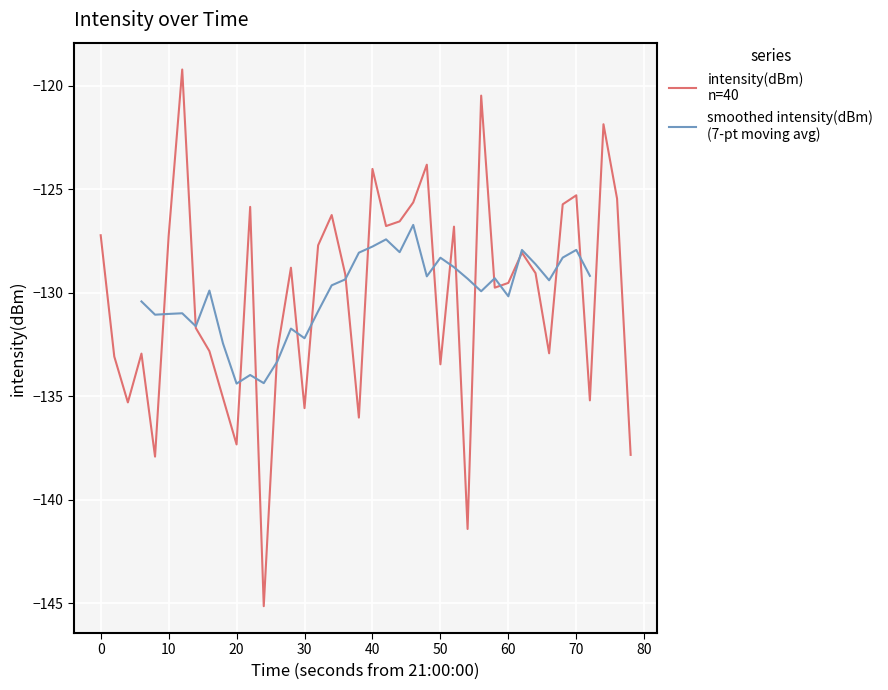

Reading left to right, list all the values displayed in this chart.

-127.2	-133.1	-135.3	-132.9	-137.9	-127.3	-119.2	-131.7	-132.8	-135.1	-137.3	-125.9	-145.2	-132.8	-128.8	-135.6	-127.7	-126.2	-129.1	-136.0	-124.0	-126.8	-126.6	-125.6	-123.8	-133.5	-126.8	-141.4	-120.5	-129.8	-129.5	-128.1	-129.1	-132.9	-125.7	-125.3	-135.2	-121.9	-125.5	-137.8